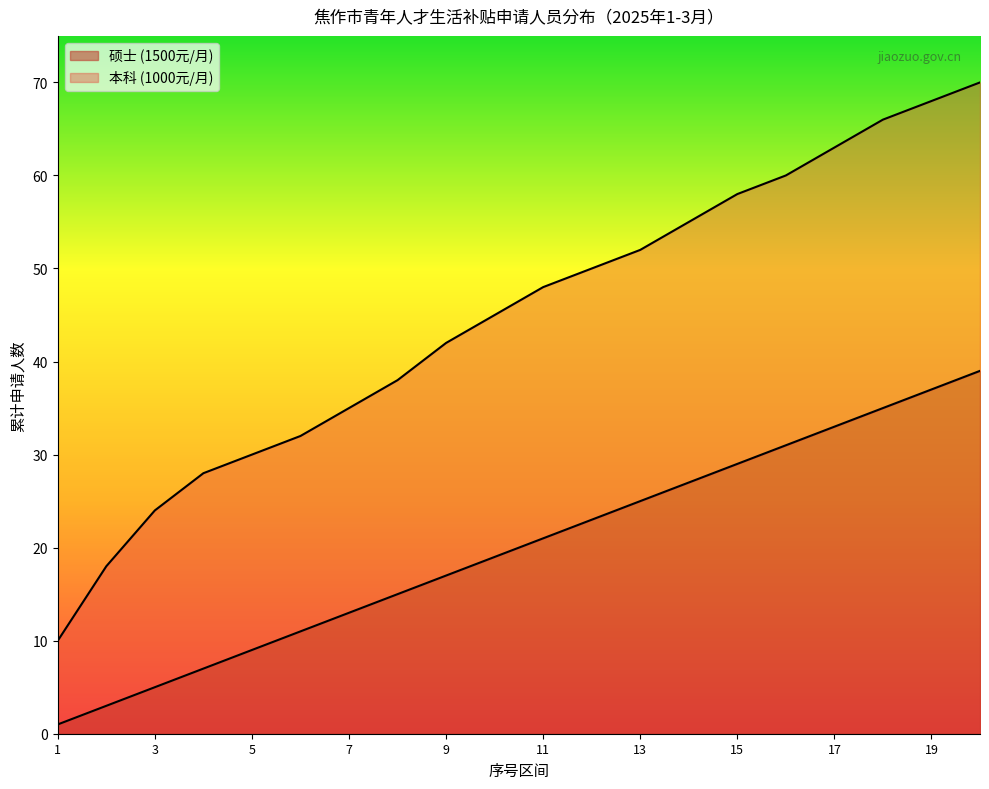

Which series changed the most between 9 and 19?

本科 (1000元/月)